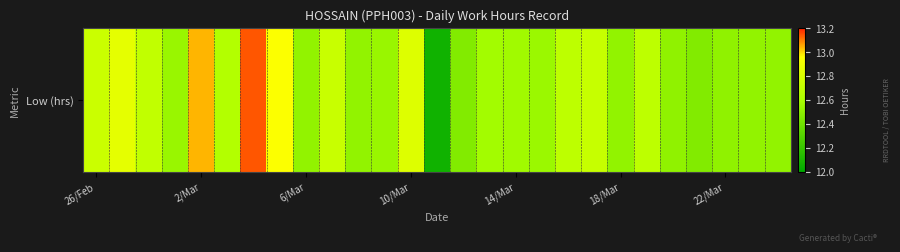

What is the smallest value displayed?

12.1